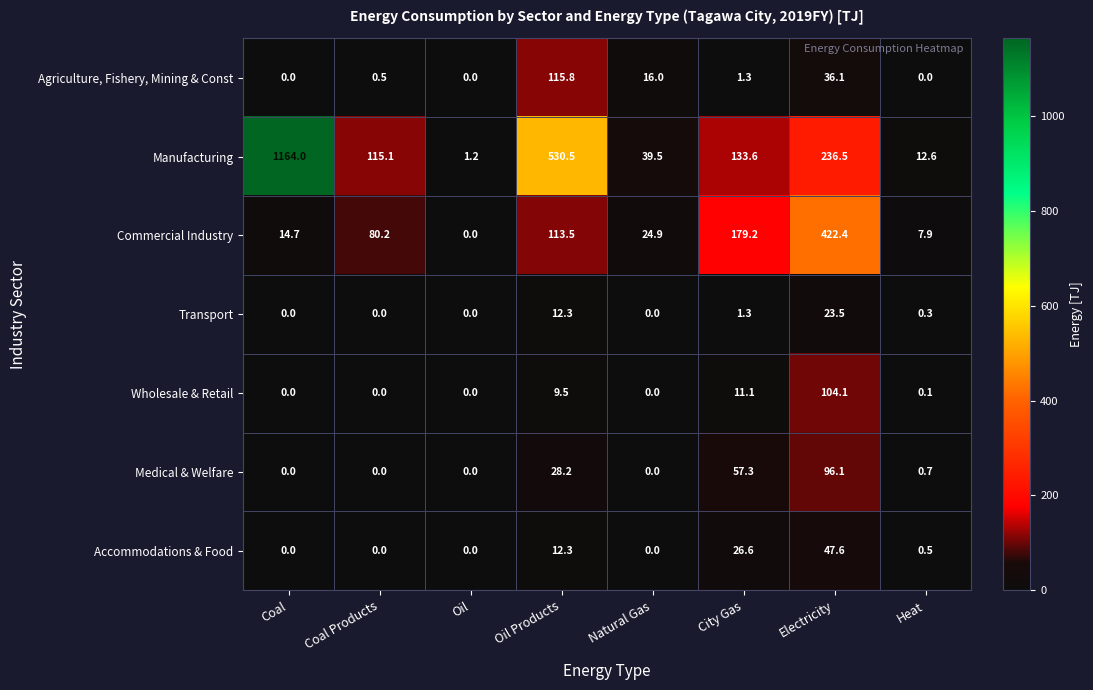

Which series changed the most between Coal Products and City Gas?

Commercial Industry